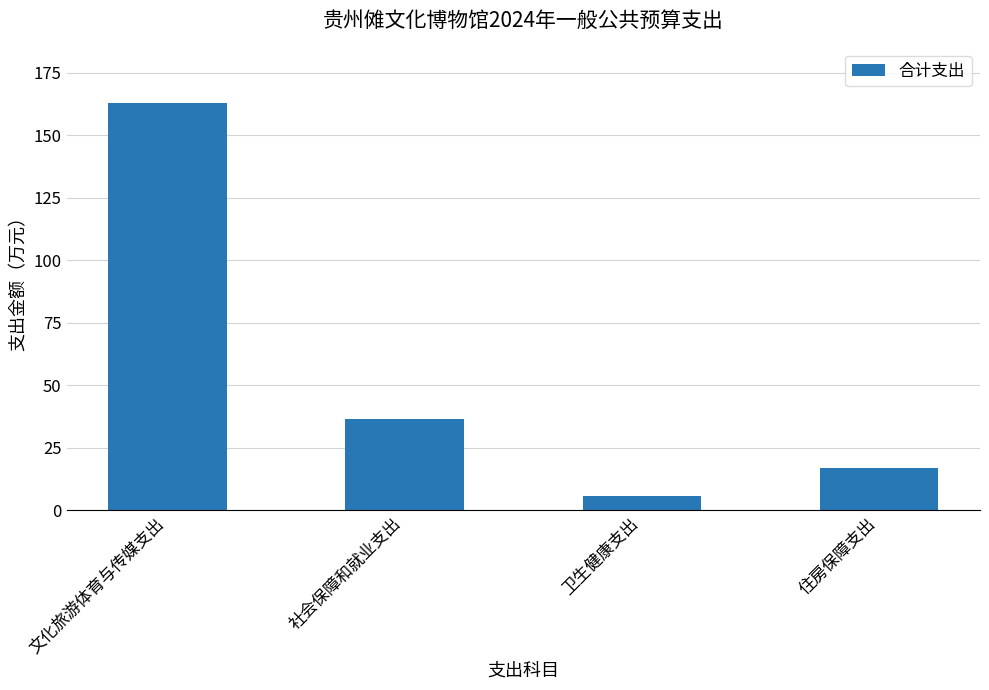

What is the difference between the maximum and second lowest values?

146.3